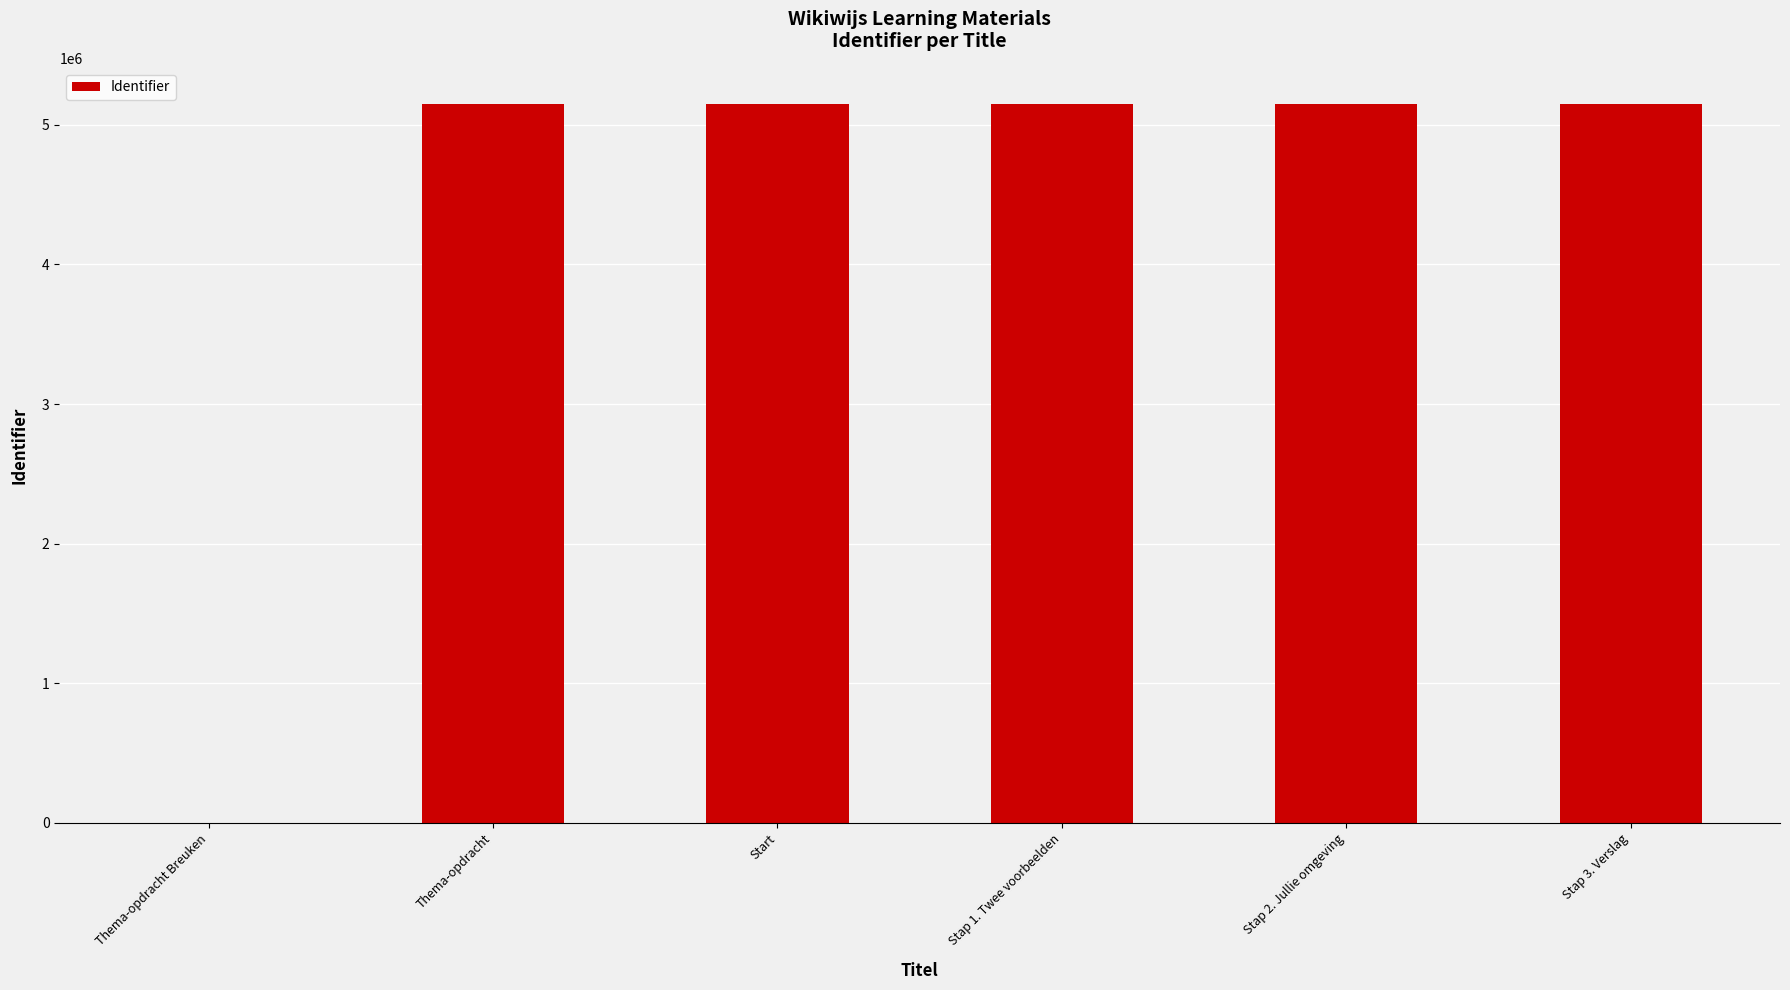

True or false: the data shows 5150814 at Start.

True